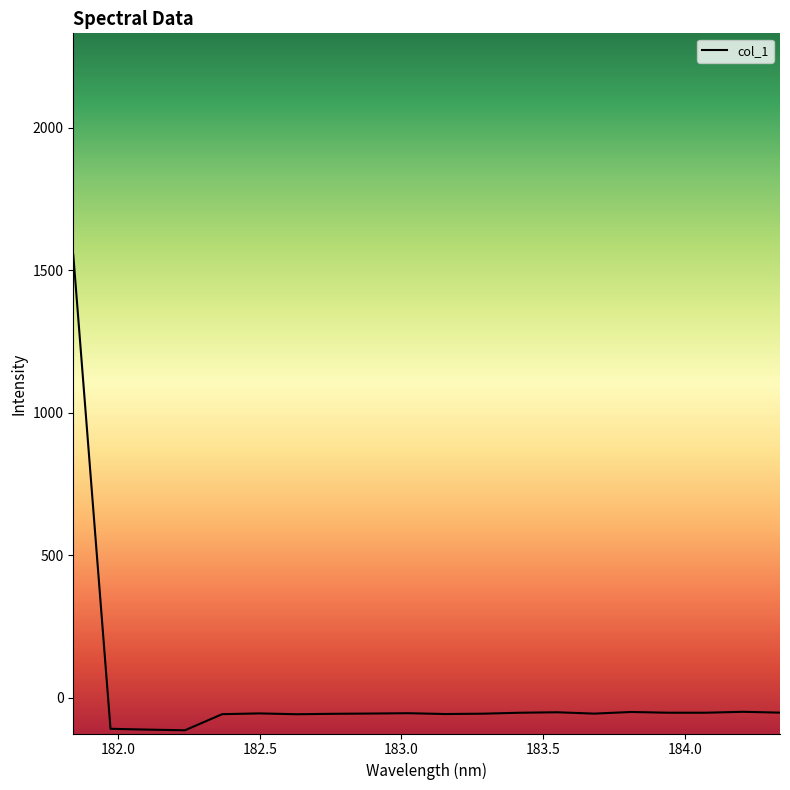

What is the sum of all values?

359.8